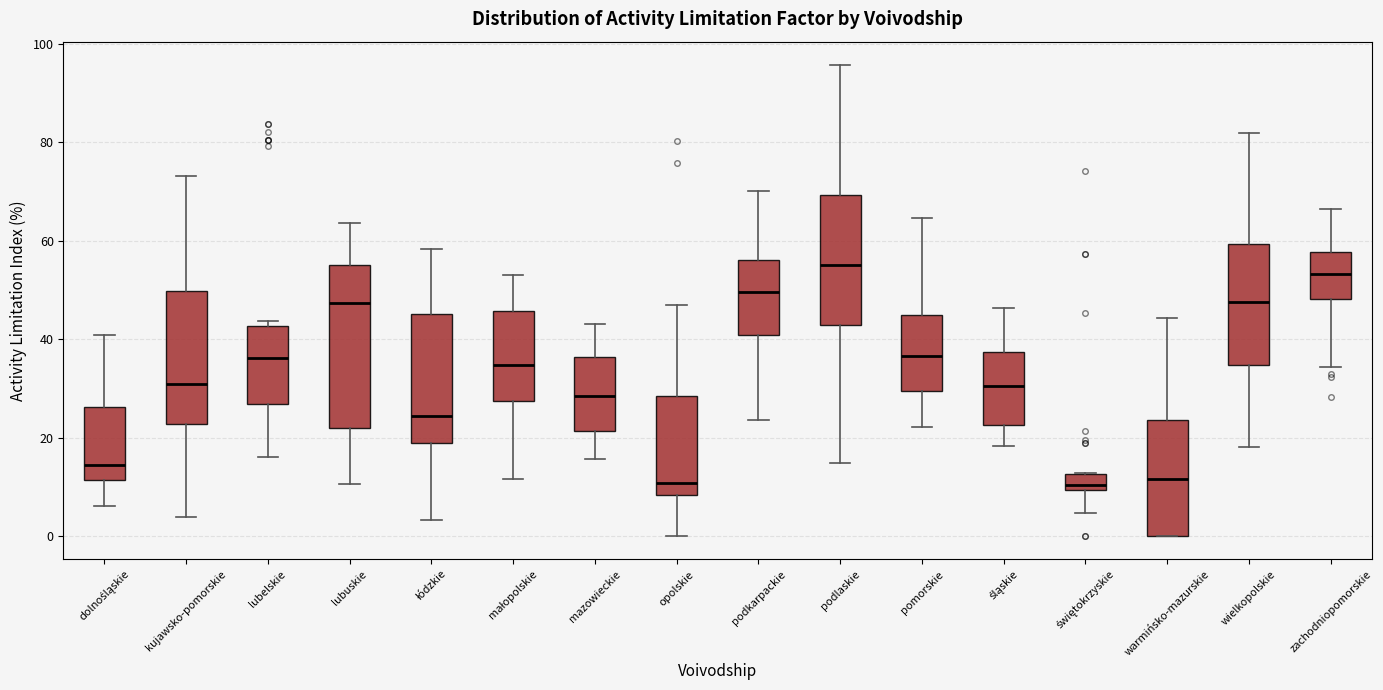

Where is the upper edge of the box for podlaskie on the y-axis? The values are not printed on the chart, so give them approximately, as read against the axis.

70